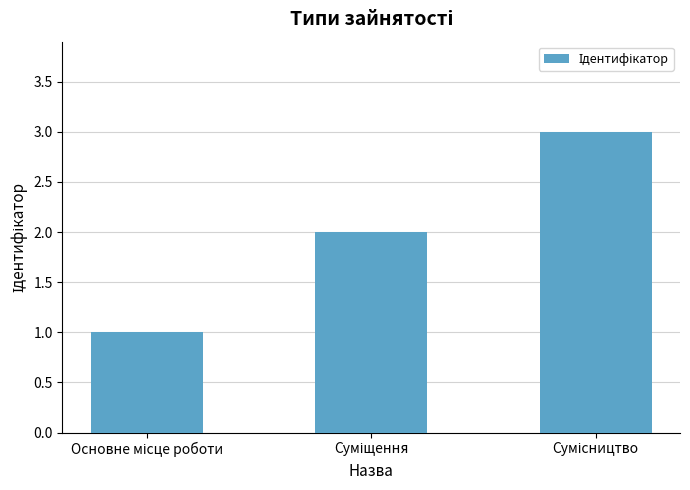

What is the greatest value displayed?

3